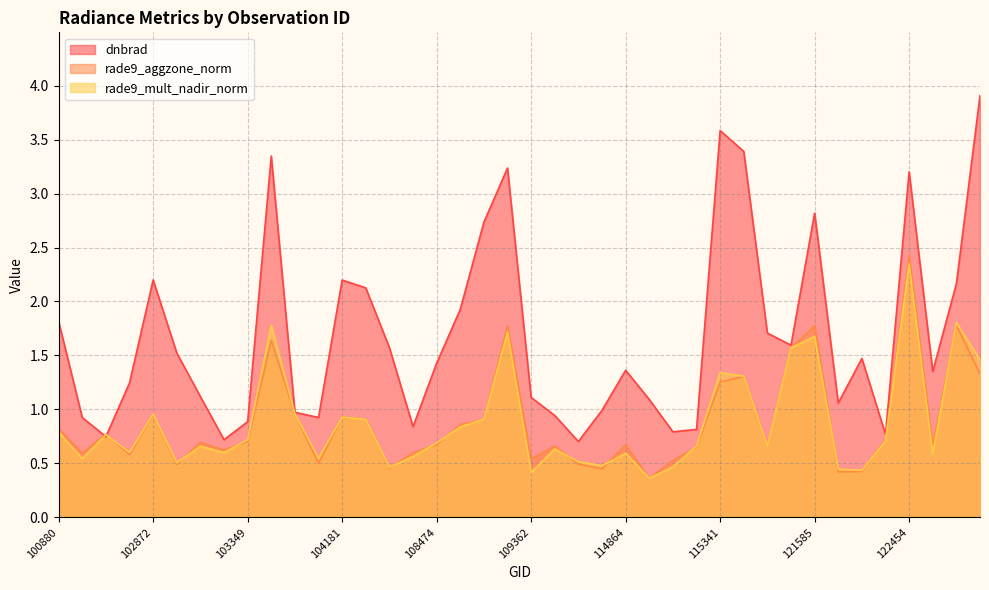

The rade9_mult_nadir_norm series shows 0.6 at 102864. True or false?

True